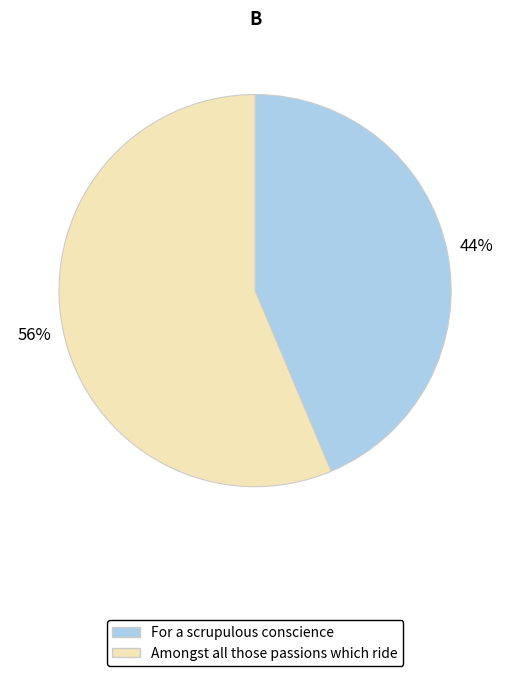

To the nearest percent, what is the average slice percentage?

50%